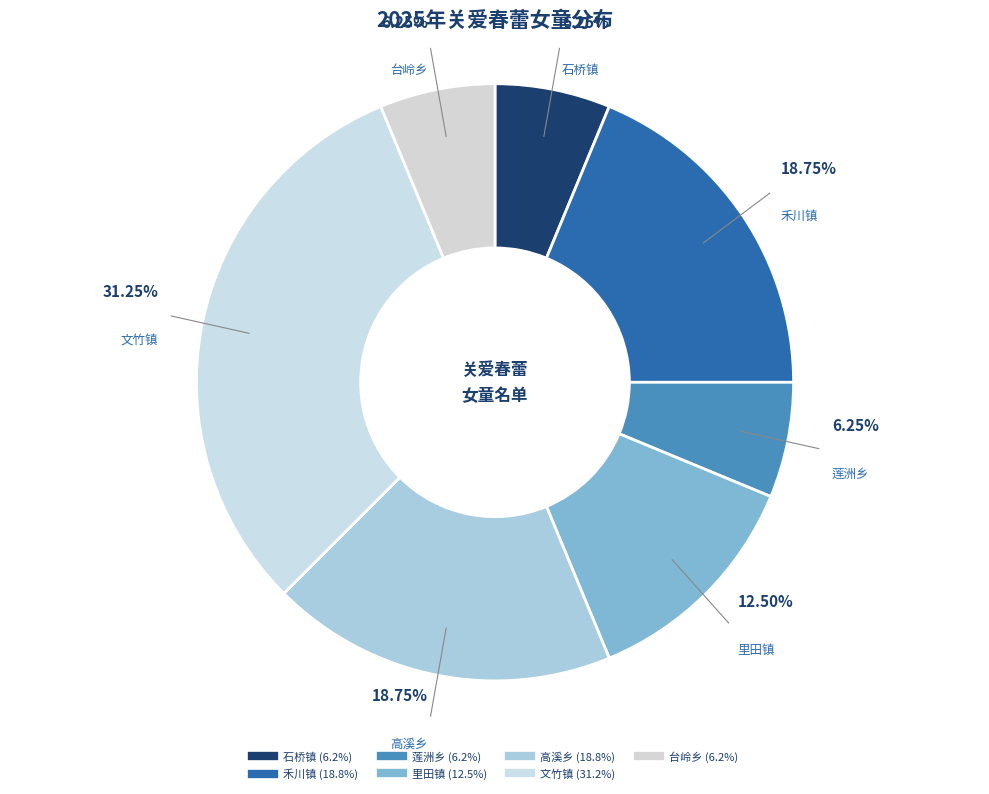

How many segments does this pie chart have?

7